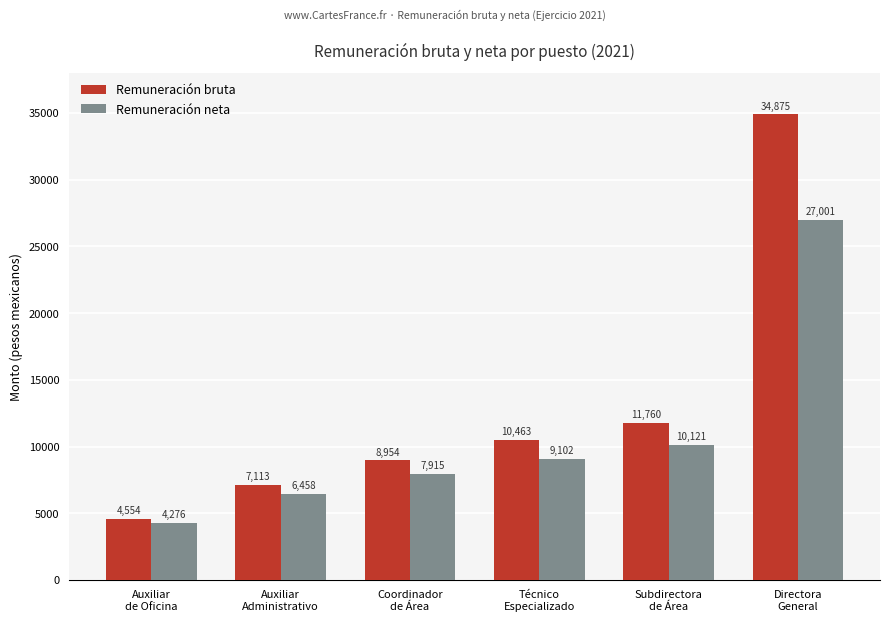

What is the label of the 2nd bar from the right?

Subdirectora
de Área